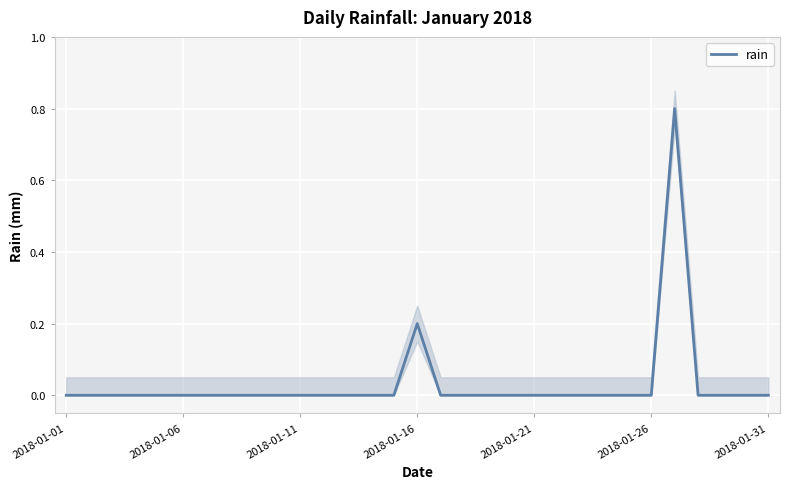

True or false: rain has a value of 0.0 at 2018-01-21.

True